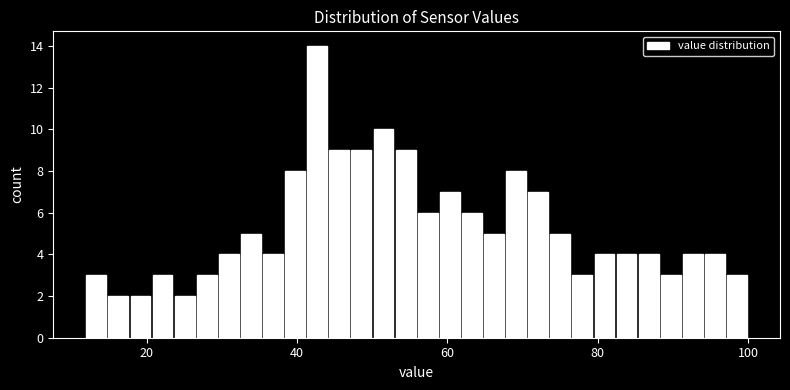

Around what value on the x-axis is the tallest bar? Give the approximate position of its centre, as read against the axis.

42